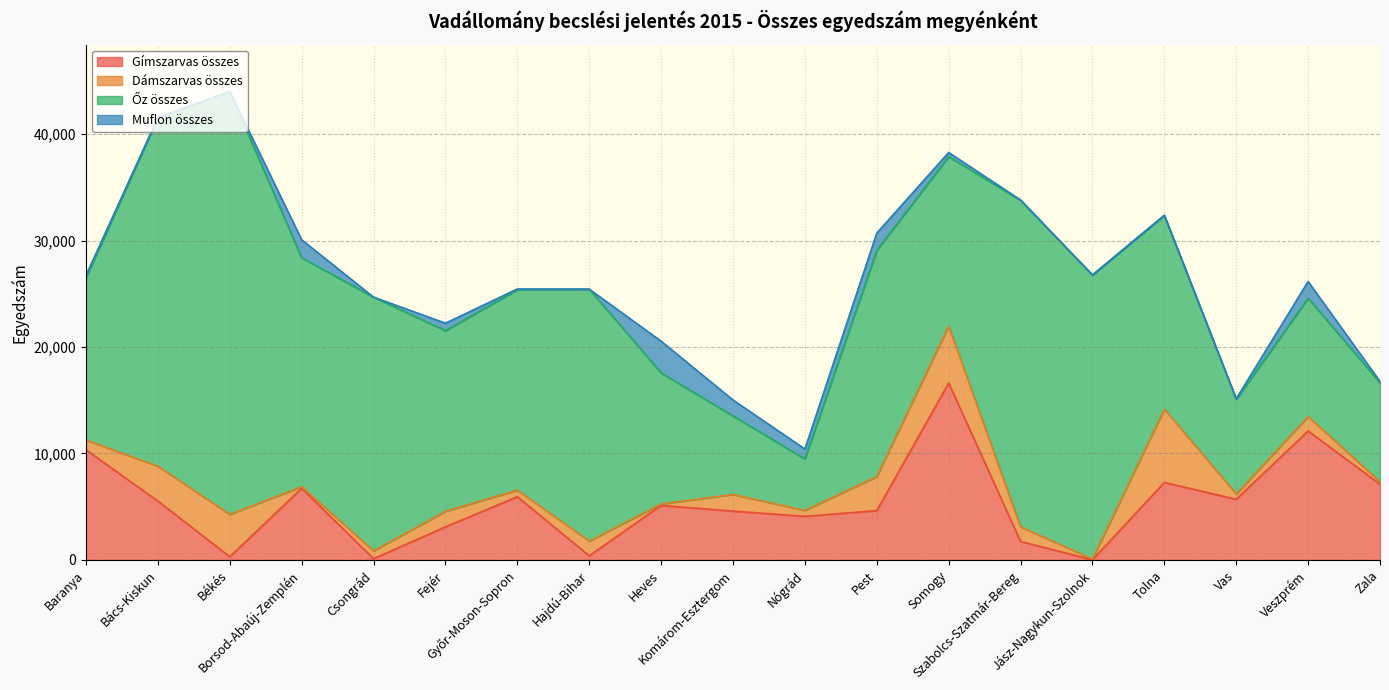

Read the Dámszarvas összes value at Tolna.

6887